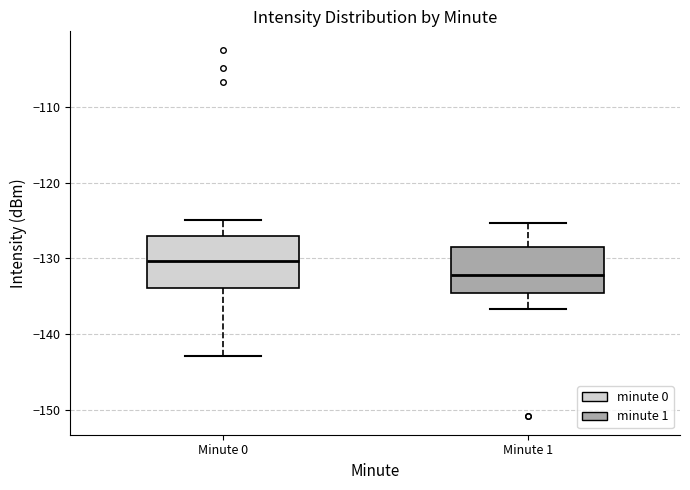

Where is the upper edge of the box for Minute 1 on the y-axis? The values are not printed on the chart, so give them approximately, as read against the axis.

-128